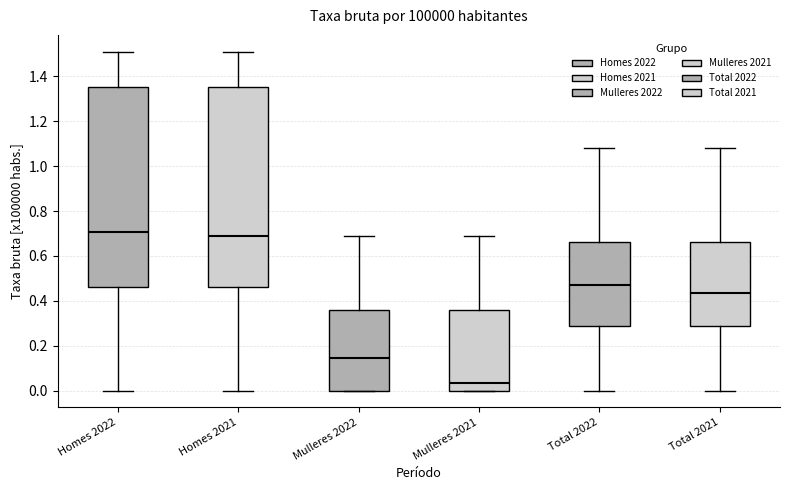

Reading left to right, read every box against the y-axis: the position of its median line, the range the box covers, and the ends of its whiskers. The values are not printed on the chart, so give them approximately, as read against the axis.

Homes 2022: median 0.70, box 0.46 to 1.36, whiskers 0.00 to 1.52
Homes 2021: median 0.70, box 0.46 to 1.36, whiskers 0.00 to 1.52
Mulleres 2022: median 0.14, box 0.00 to 0.36, whiskers 0.00 to 0.70
Mulleres 2021: median 0.04, box 0.00 to 0.36, whiskers 0.00 to 0.70
Total 2022: median 0.48, box 0.28 to 0.66, whiskers 0.00 to 1.08
Total 2021: median 0.44, box 0.28 to 0.66, whiskers 0.00 to 1.08